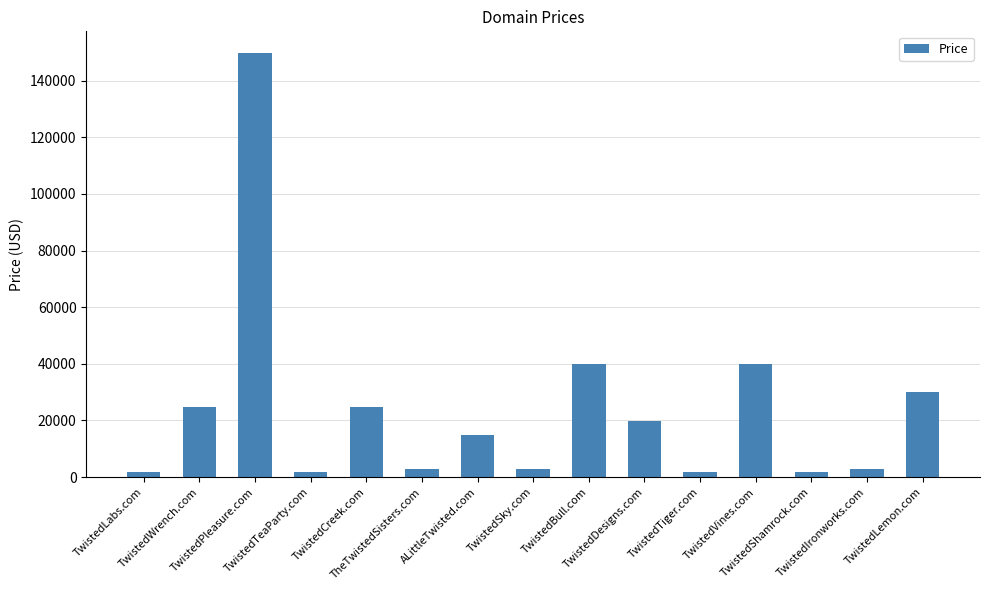

Where does the data first go above 14888?

TwistedWrench.com